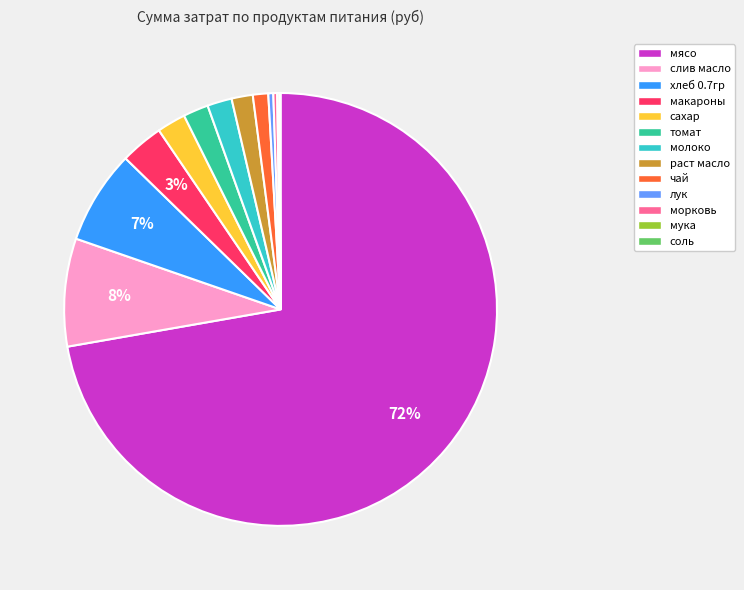

To the nearest percent, what is the average slice percentage?

8%